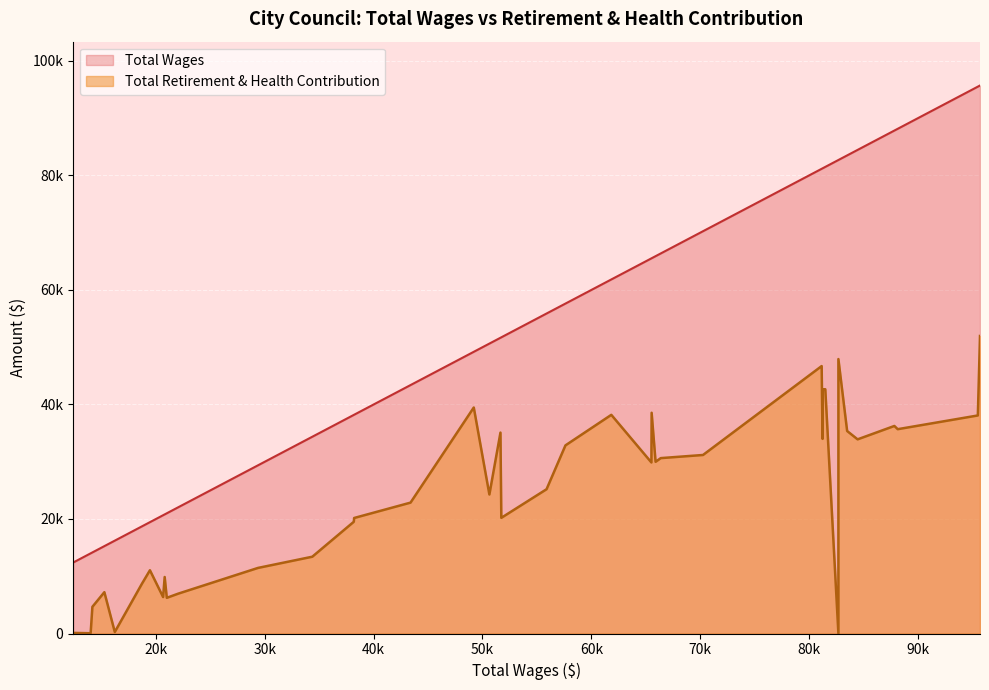

What is the greatest value displayed?

95710